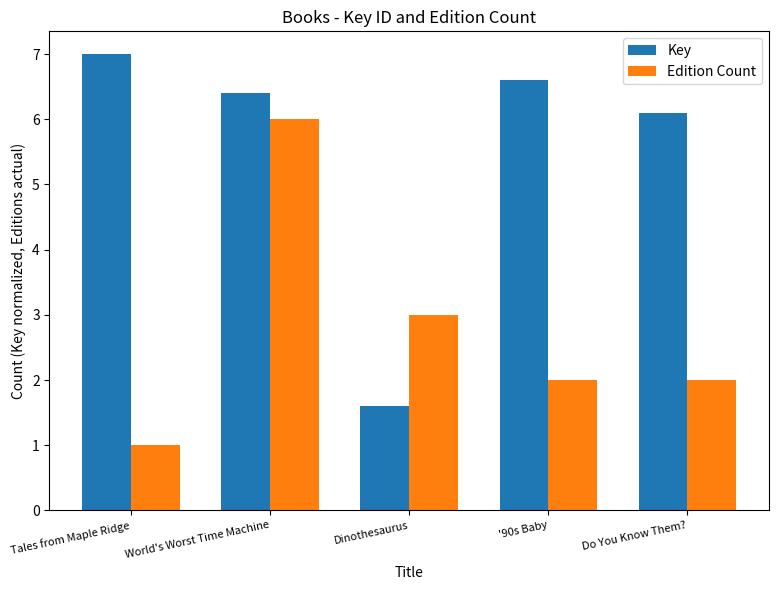

Is the value of Key at Dinothesaurus greater than the value of Edition Count at Tales from Maple Ridge?

Yes